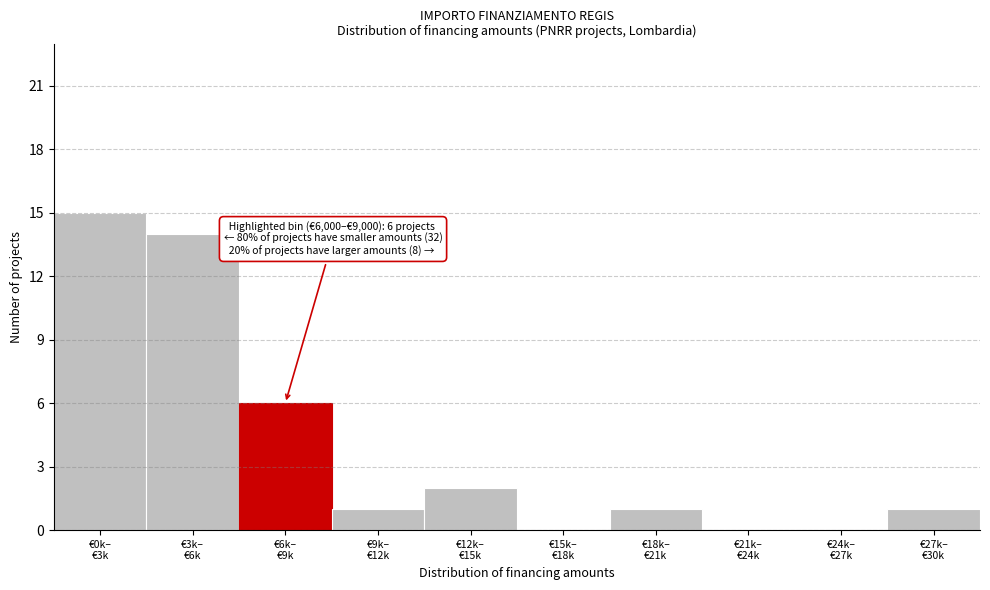

How many categories are shown in the chart?

10